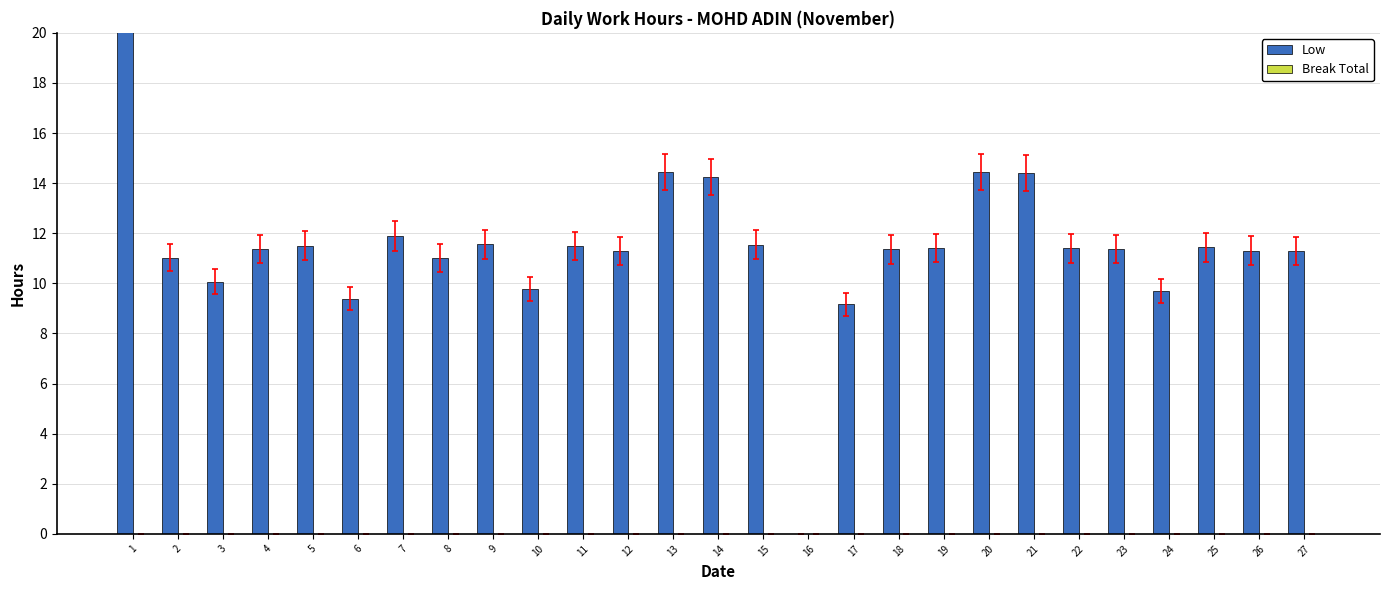

How many positive values does the Low series have?

26